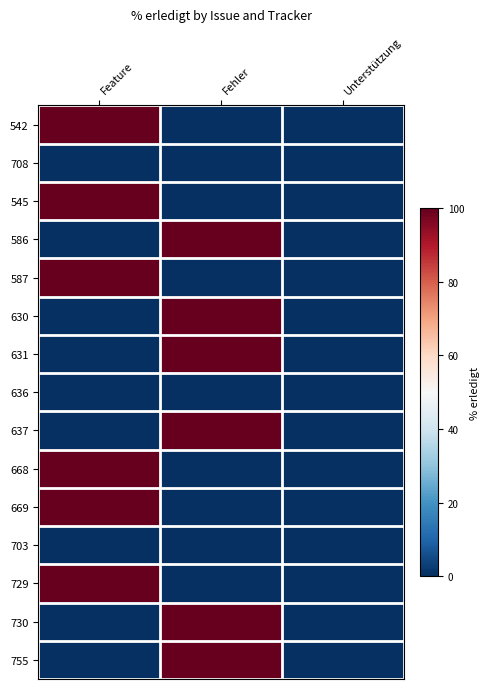

Reading right to left, transcribe all the data shown in this chart.

542: Unterstützung=0	Fehler=0	Feature=100
708: Unterstützung=0	Fehler=0	Feature=0
545: Unterstützung=0	Fehler=0	Feature=100
586: Unterstützung=0	Fehler=100	Feature=0
587: Unterstützung=0	Fehler=0	Feature=100
630: Unterstützung=0	Fehler=100	Feature=0
631: Unterstützung=0	Fehler=100	Feature=0
636: Unterstützung=0	Fehler=0	Feature=0
637: Unterstützung=0	Fehler=100	Feature=0
668: Unterstützung=0	Fehler=0	Feature=100
669: Unterstützung=0	Fehler=0	Feature=100
703: Unterstützung=0	Fehler=0	Feature=0
729: Unterstützung=0	Fehler=0	Feature=100
730: Unterstützung=0	Fehler=100	Feature=0
755: Unterstützung=0	Fehler=100	Feature=0